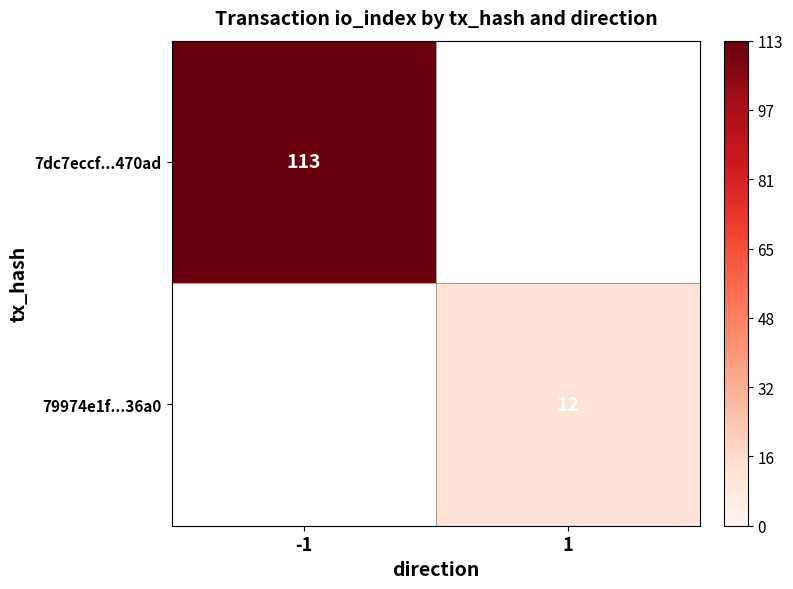

The 79974e1f...36a0 series shows 12 at 1. True or false?

True